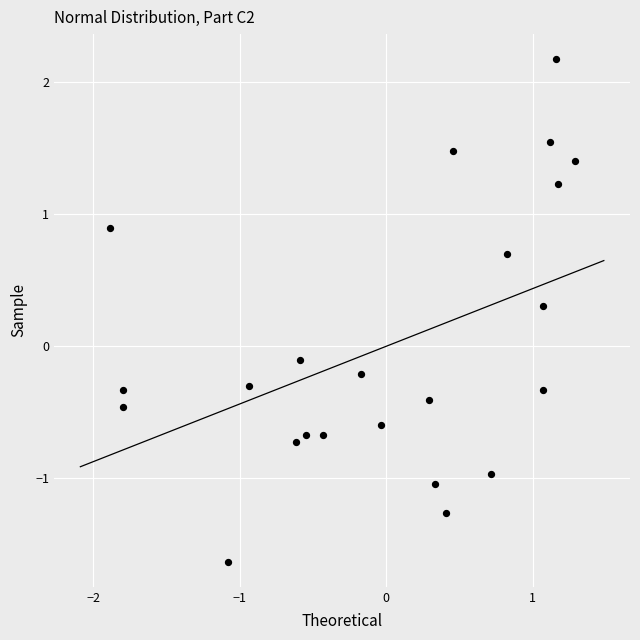

What is the range of X values (max minus min)?

3.2